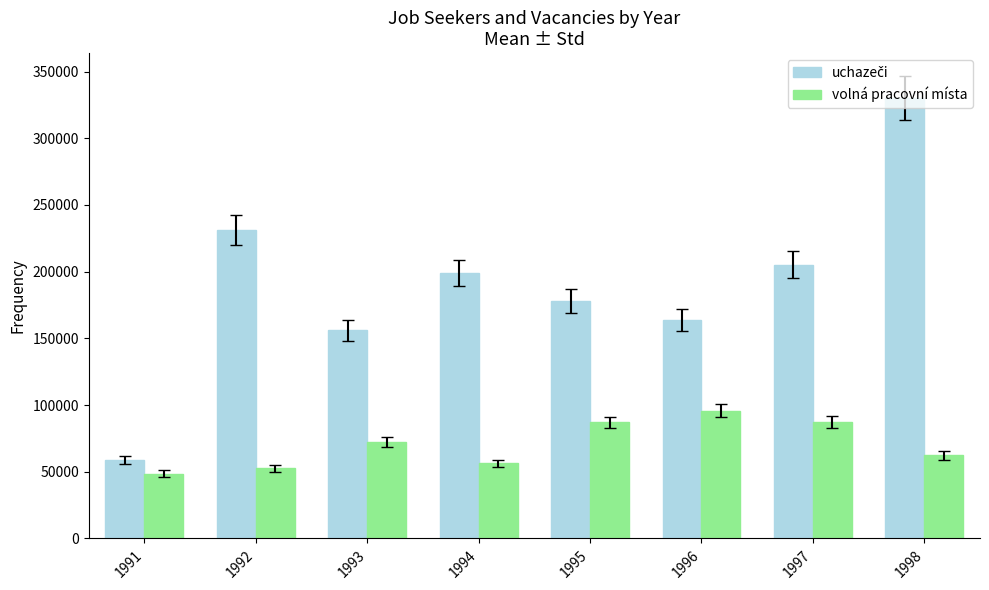

How many bars are there in total?

16